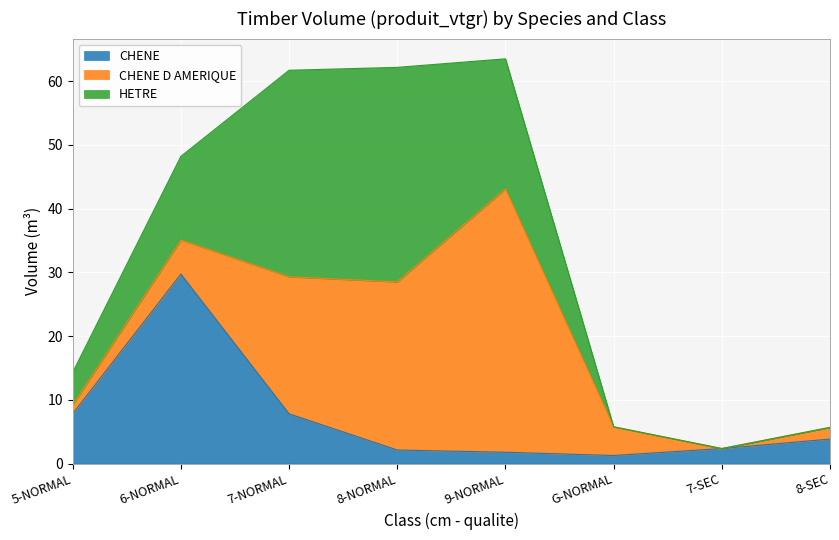

Is the value of CHENE at 7-NORMAL greater than the value of CHENE D AMERIQUE at 7-NORMAL?

No